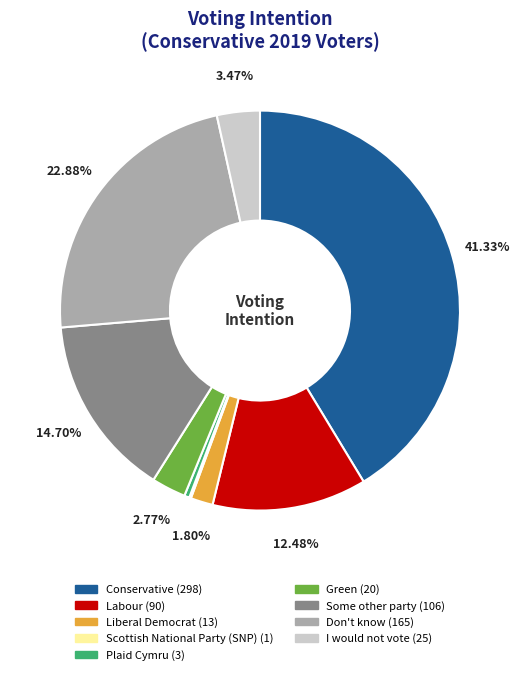

Which slice is the largest?

Conservative